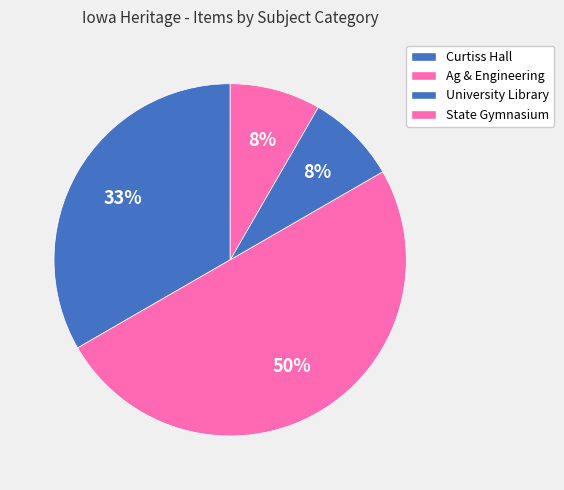

Which slice is the smallest?

Agricultural Engineering